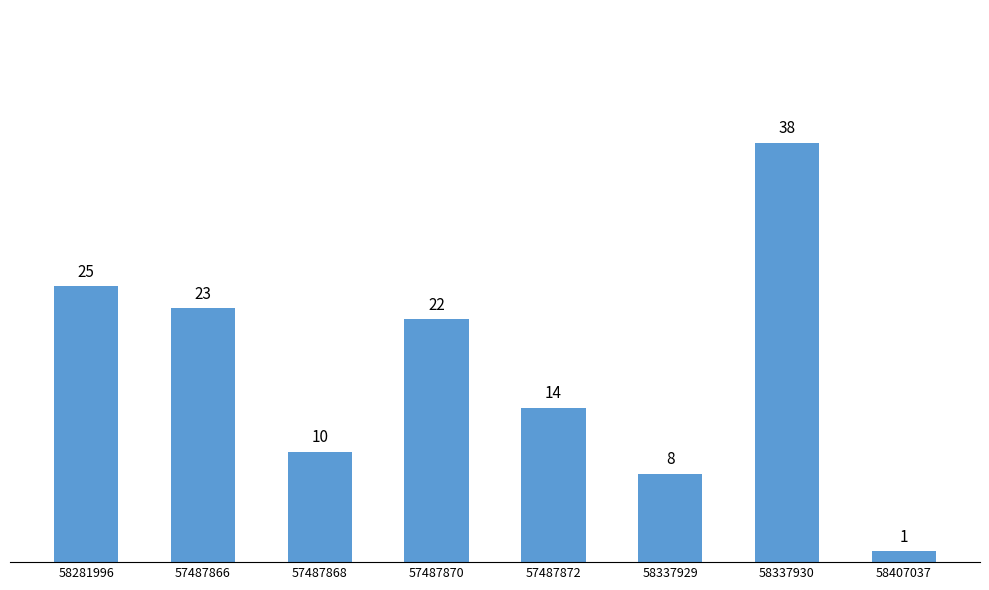

What is the sum of the values at 57487870 and 57487866?

45